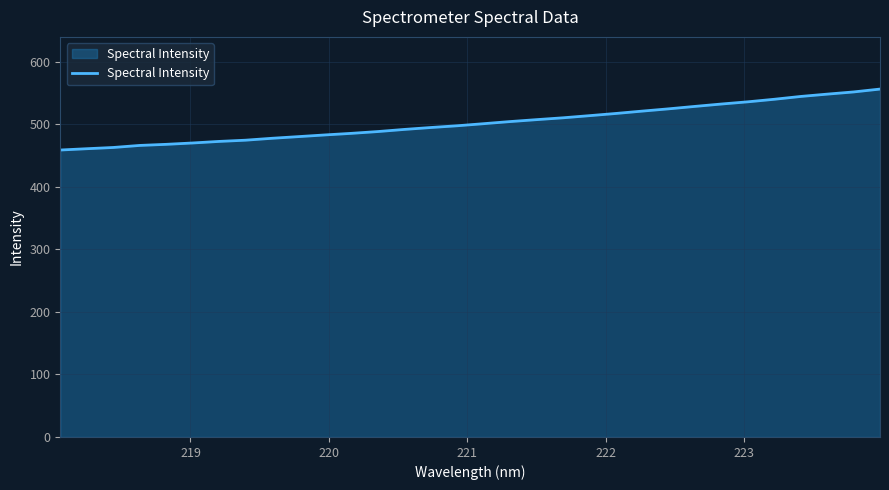

What is the difference between the maximum and second lowest values?

95.3